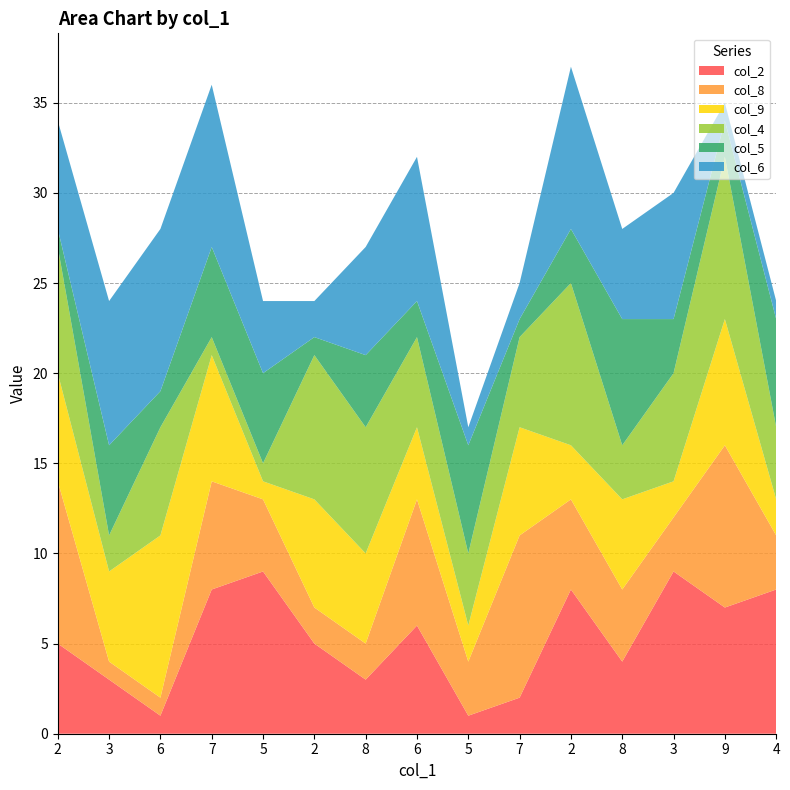

Reading left to right, what are all the values shown in this chart?

col_2: 5	3	1	8	9	5	3	6	1	2	8	4	9	7	8
col_8: 9	1	1	6	4	2	2	7	3	9	5	4	3	9	3
col_9: 6	5	9	7	1	6	5	4	2	6	3	5	2	7	2
col_4: 7	2	6	1	1	8	7	5	4	5	9	3	6	9	4
col_5: 1	5	2	5	5	1	4	2	6	1	3	7	3	2	6
col_6: 6	8	9	9	4	2	6	8	1	2	9	5	7	1	1